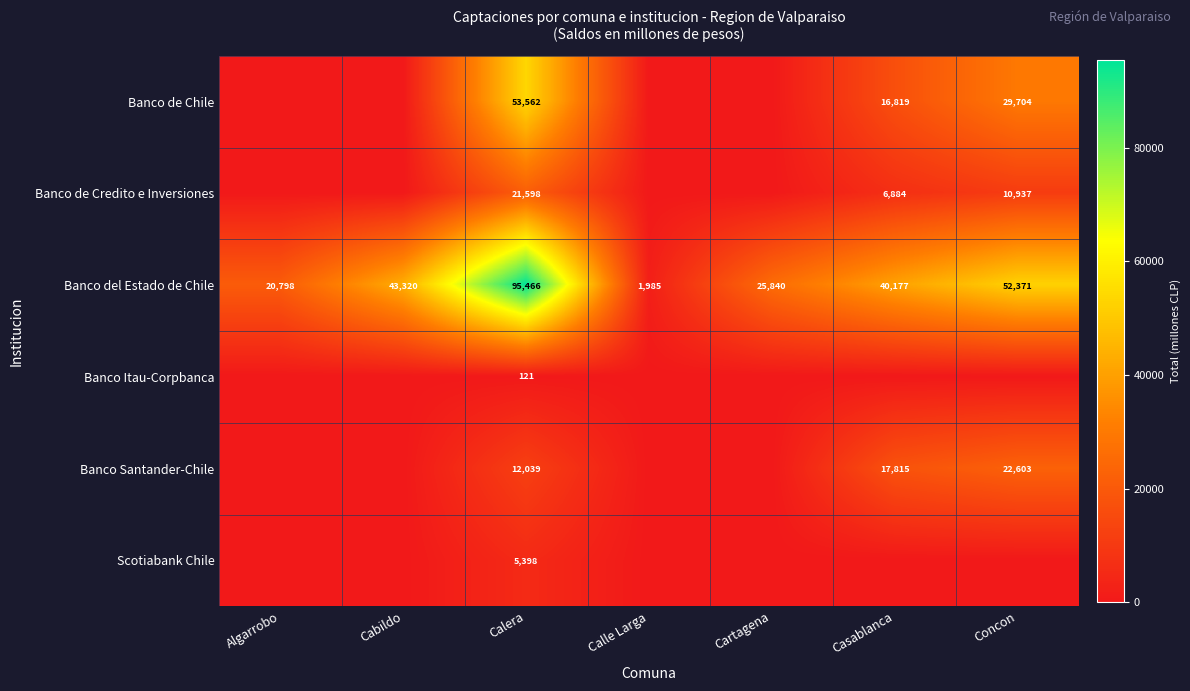

True or false: Banco de Credito e Inversiones has a value of 6884 at Casablanca.

True